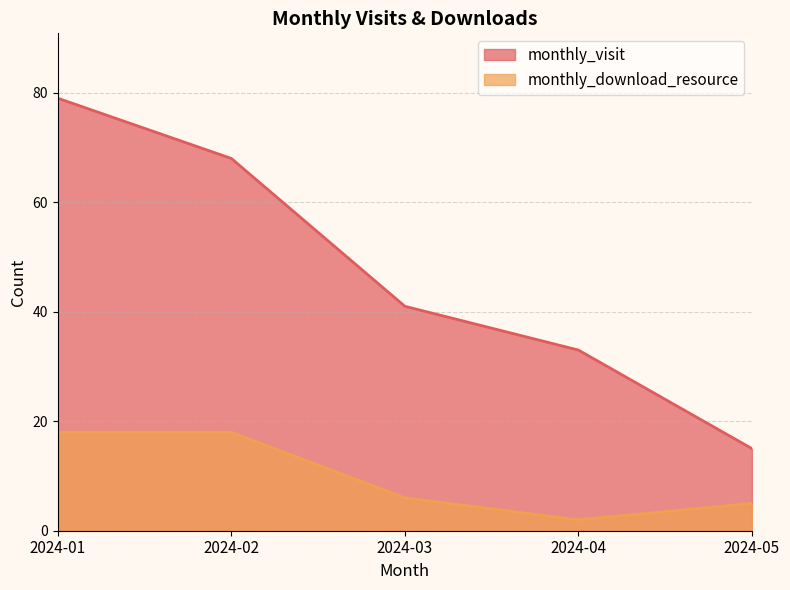

What is the total value across all series at 2024-02?

86